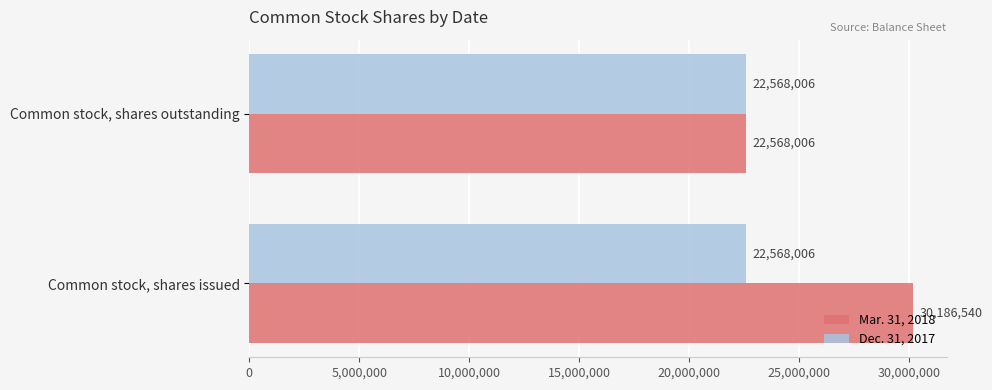

What is the total value across all series at Common stock, shares issued?

52754546